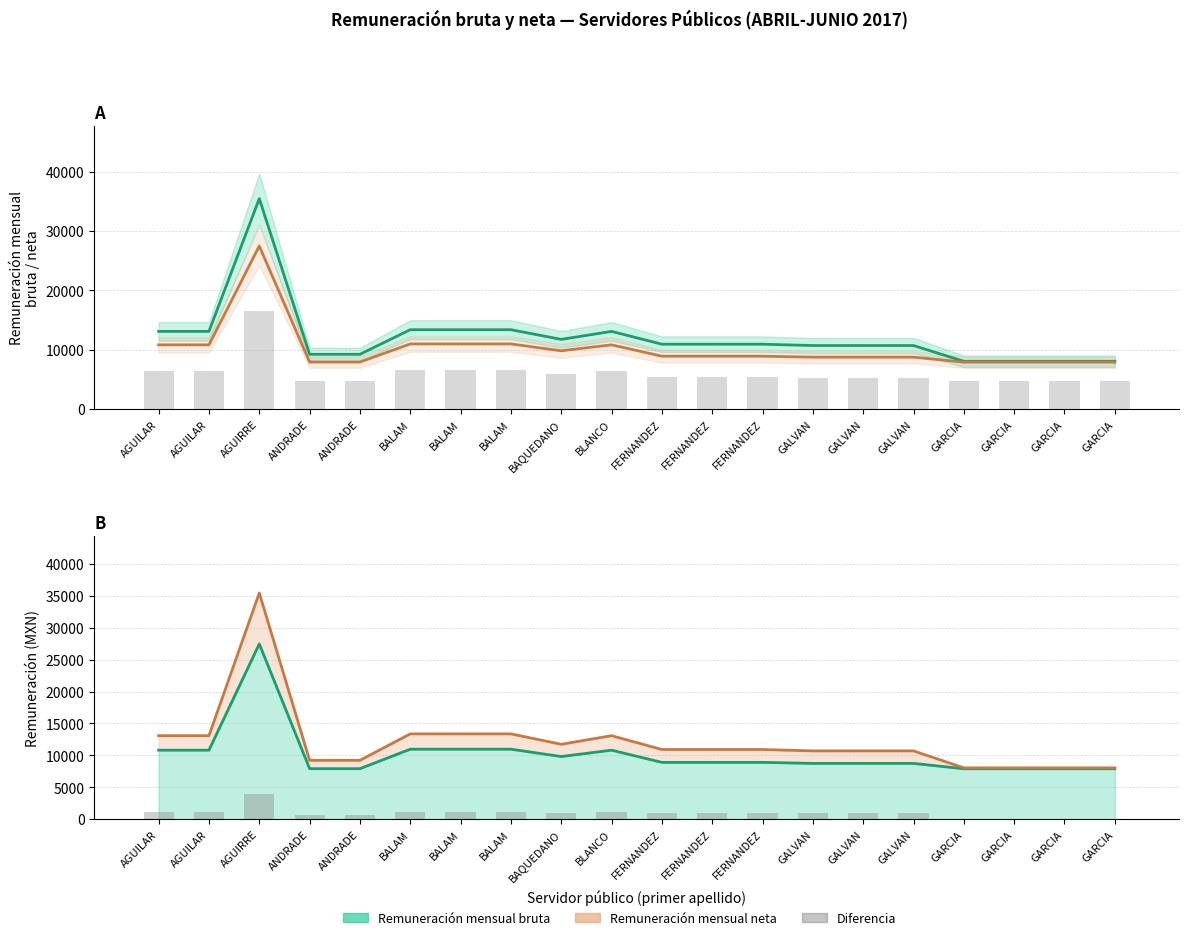

What is the spread (max minus min) of values at GALVAN?

1959.2